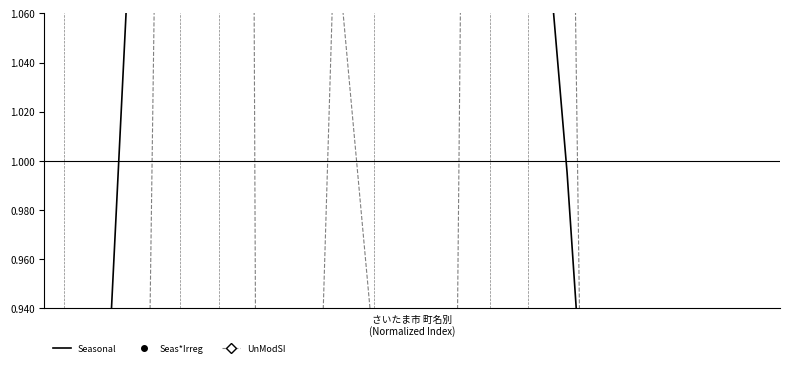

At how many categories does at least one series exceed 2?

2